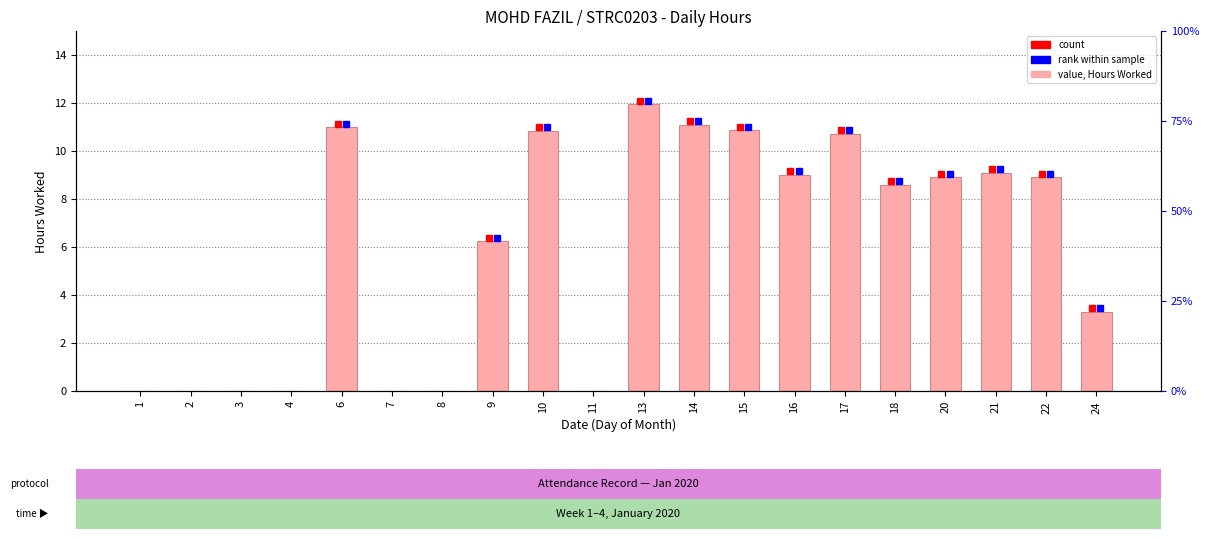

Which has a higher value, 18 or 7?

18